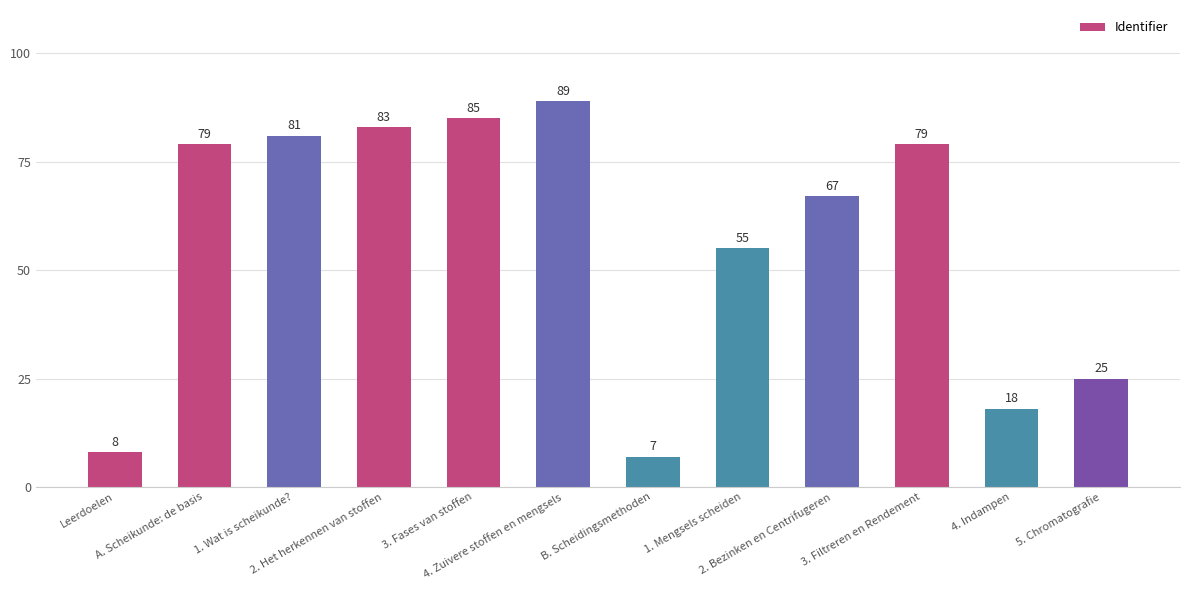

True or false: the data shows 81 at 1. Wat is scheikunde?.

True